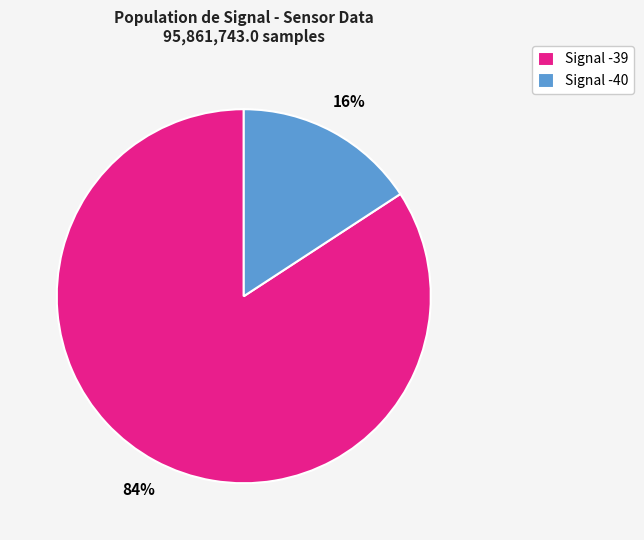

To the nearest percent, what portion does Signal -40 represent?

16%